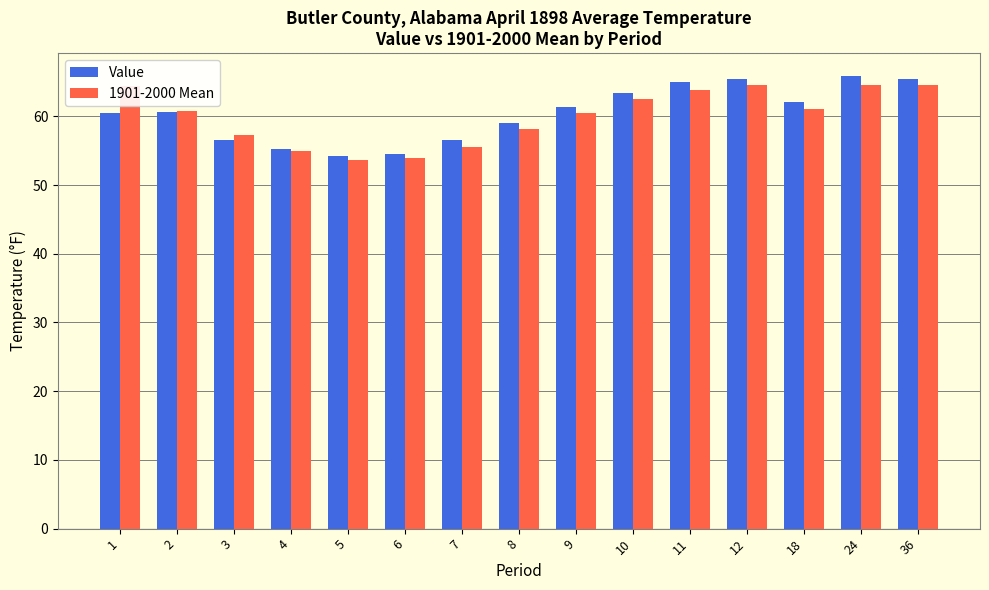

List the series in order of their peak value, lowest first.

1901-2000 Mean, Value